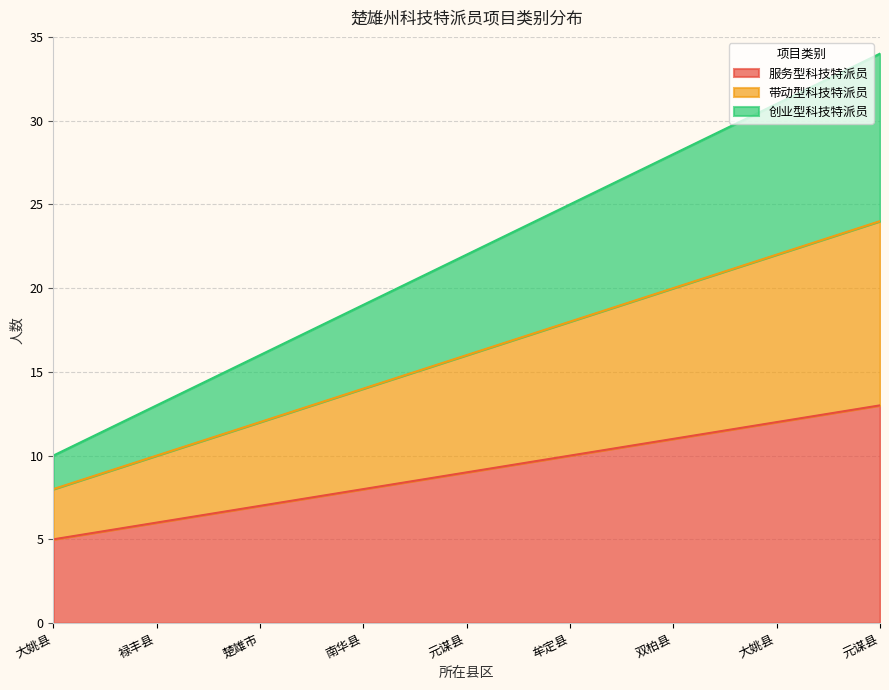

Does the chart have visible grid lines?

Yes